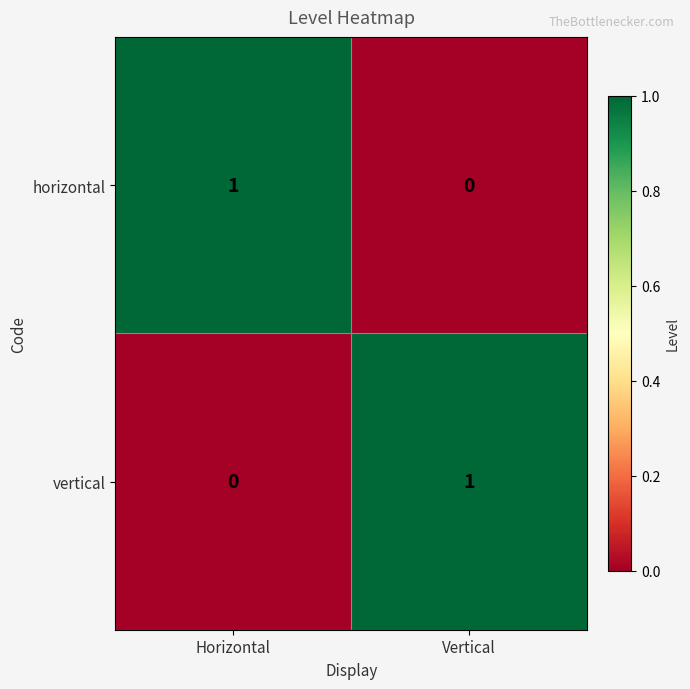

Which category has the highest value in the horizontal series?

Horizontal